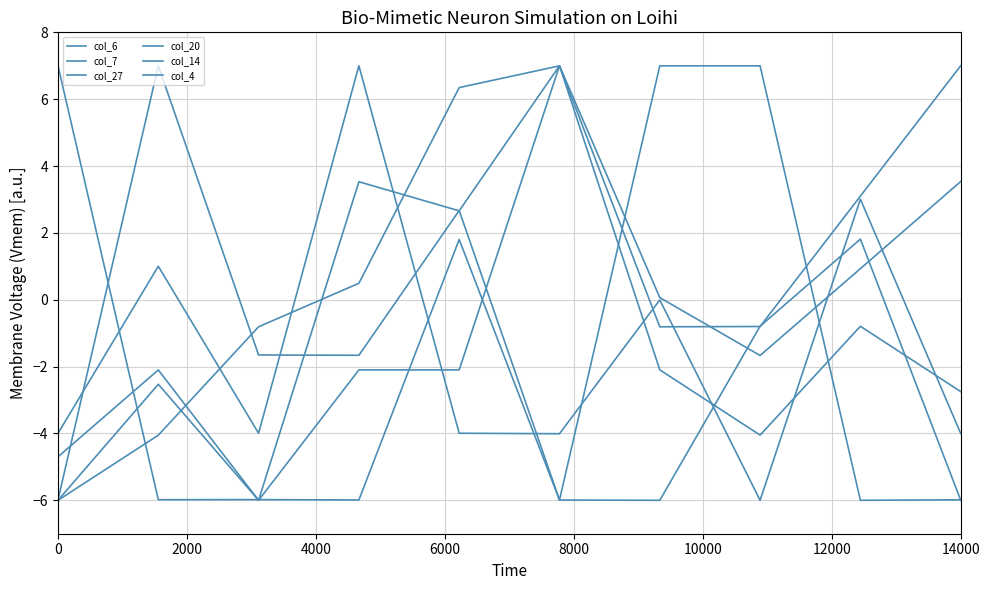

Does the chart have visible grid lines?

Yes